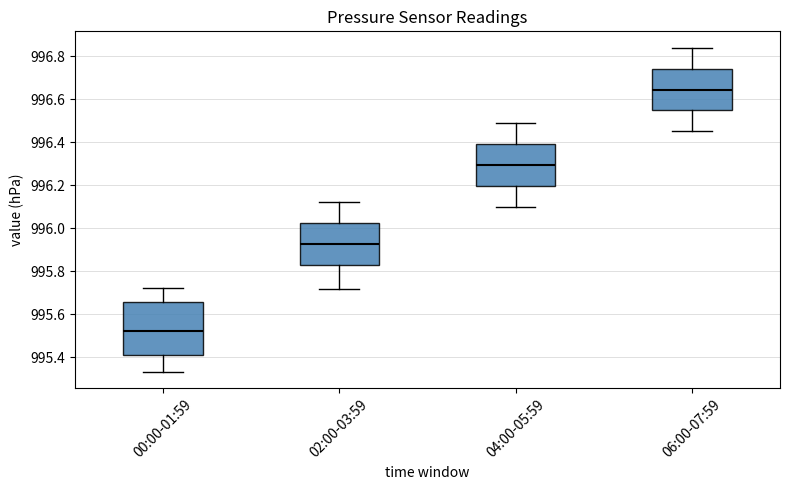

Reading left to right, read every box against the y-axis: the position of its median line, the range the box covers, and the ends of its whiskers. The values are not printed on the chart, so give them approximately, as read against the axis.

00:00-01:59: median 995.52, box 995.42 to 995.66, whiskers 995.34 to 995.72
02:00-03:59: median 995.92, box 995.82 to 996.02, whiskers 995.72 to 996.12
04:00-05:59: median 996.30, box 996.20 to 996.40, whiskers 996.10 to 996.50
06:00-07:59: median 996.64, box 996.54 to 996.74, whiskers 996.46 to 996.84